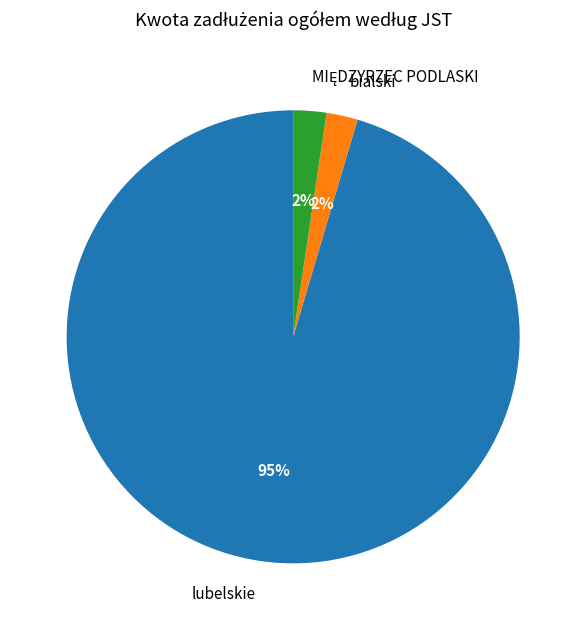

Between lubelskie and bialski, which is larger?

lubelskie